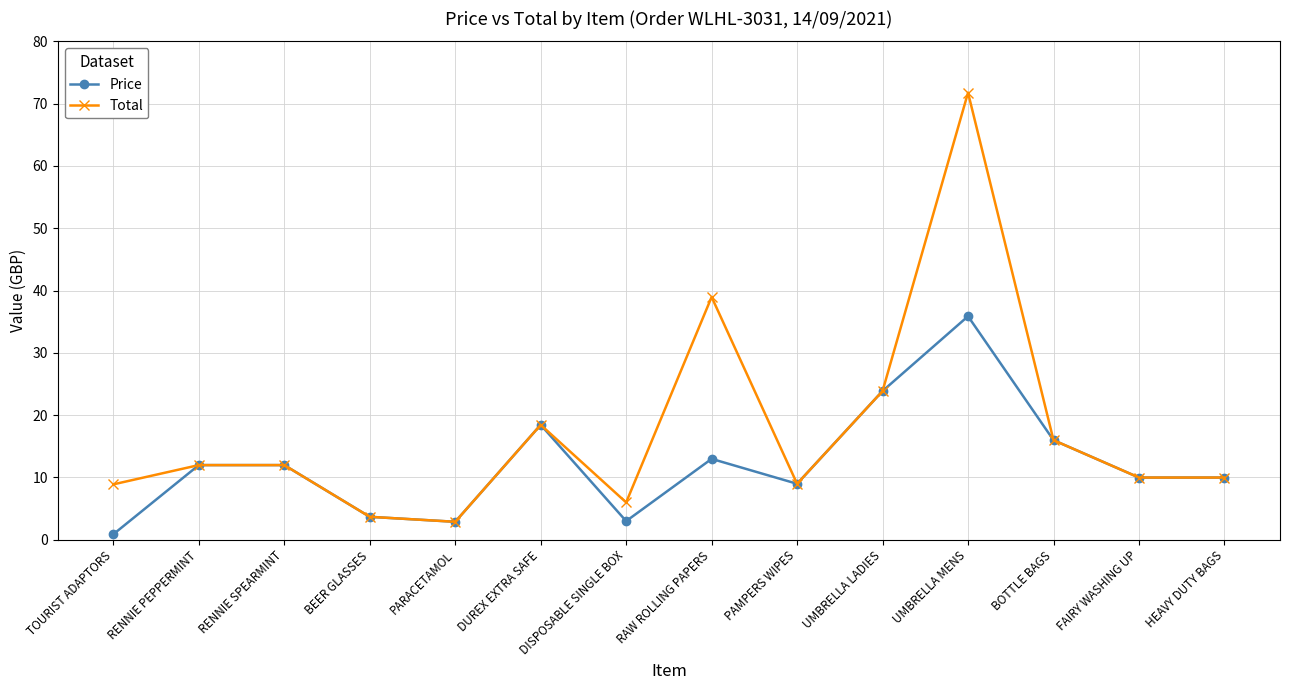

What are all the series names shown in the legend?

Price, Total